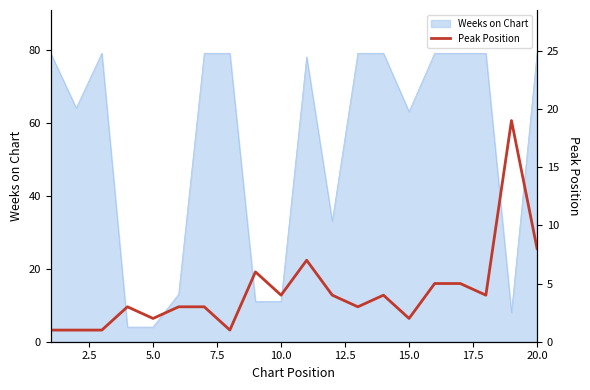

True or false: there are more than 0 points higher than both neighbors.

True